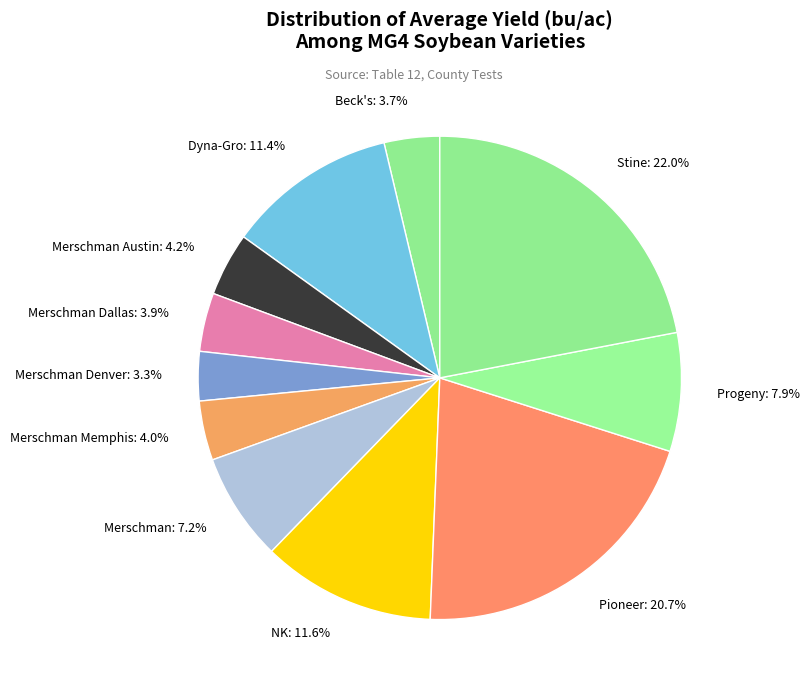

To the nearest percent, what is the average slice percentage?

9%